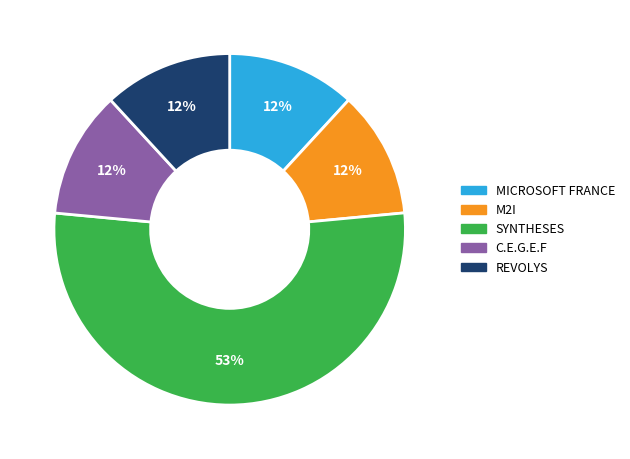

Do REVOLYS and C.E.G.E.F together represent more than half of the pie?

No